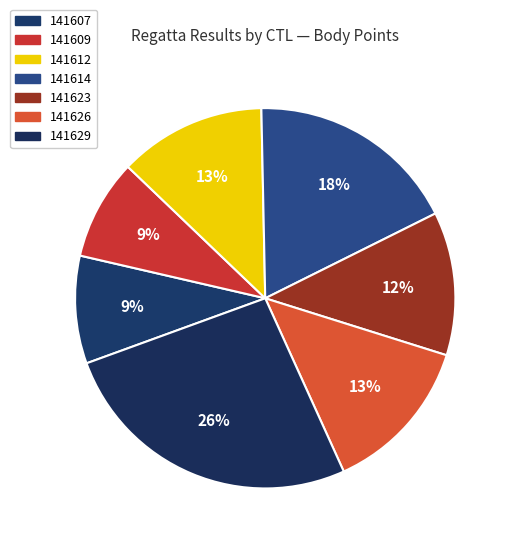

How many slices are in this pie chart?

7